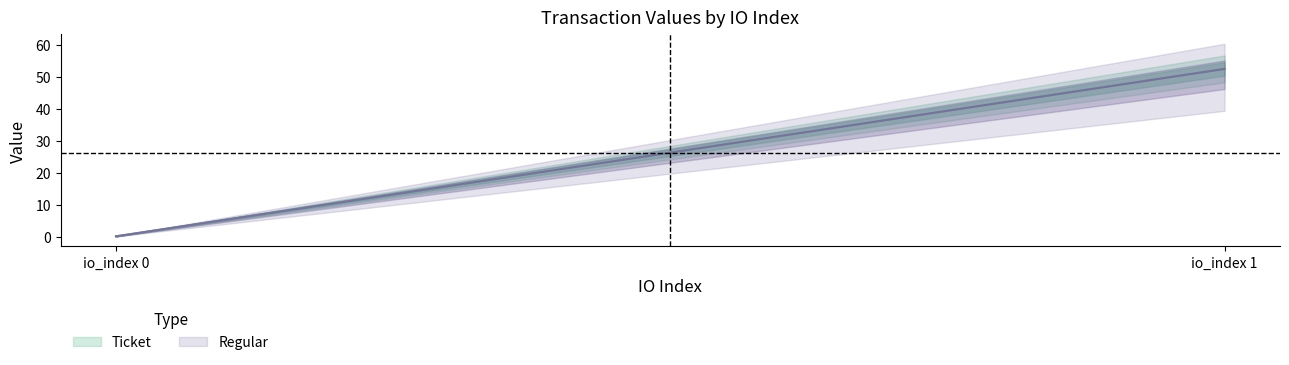

How many data points in Ticket are less than 52?

1